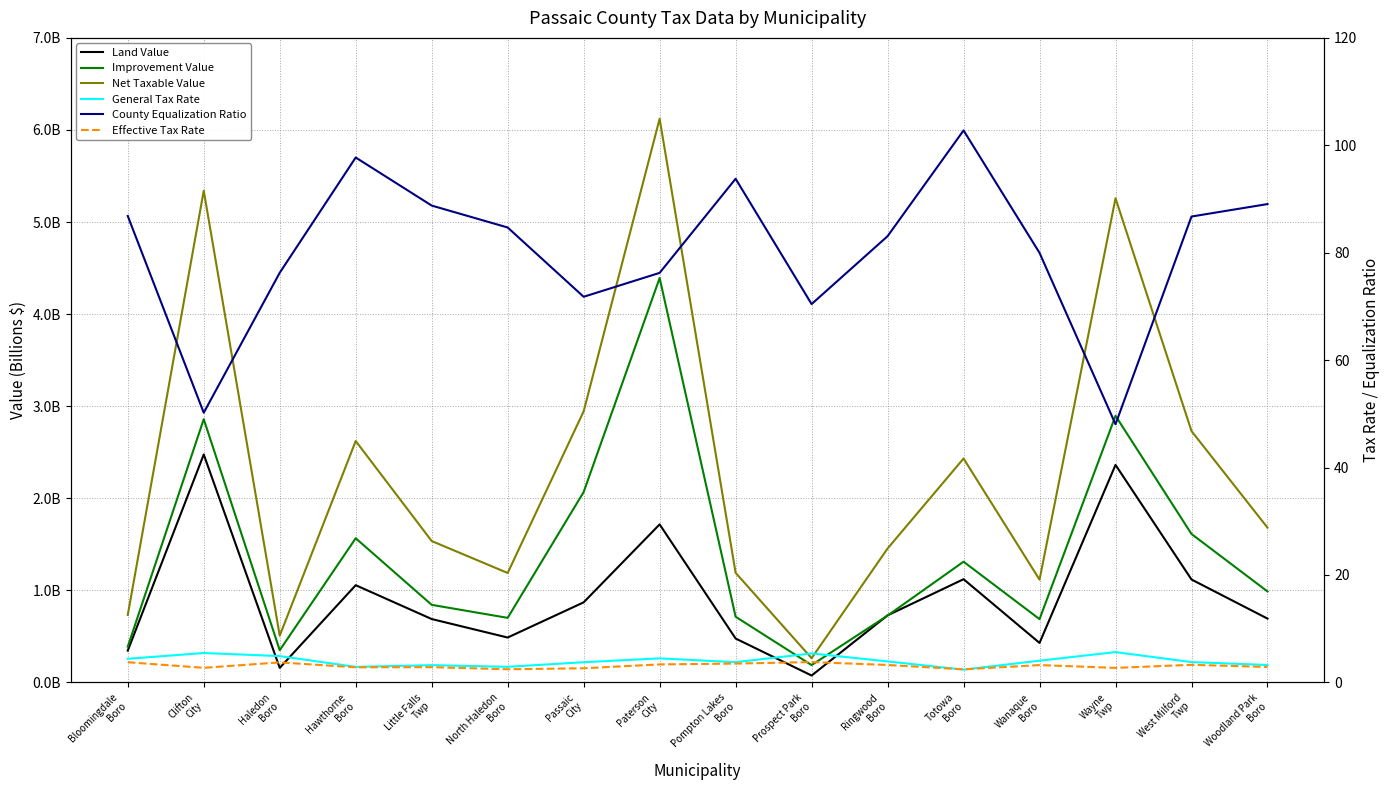

Is this an area chart (filled region under the line)?

No